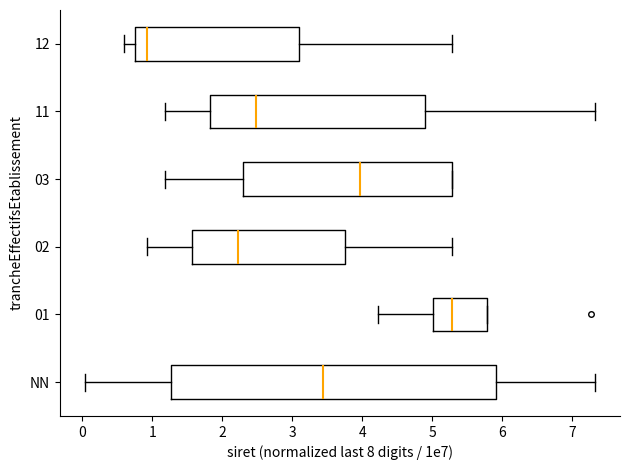

Which box's median line is the furthest to the left?

12